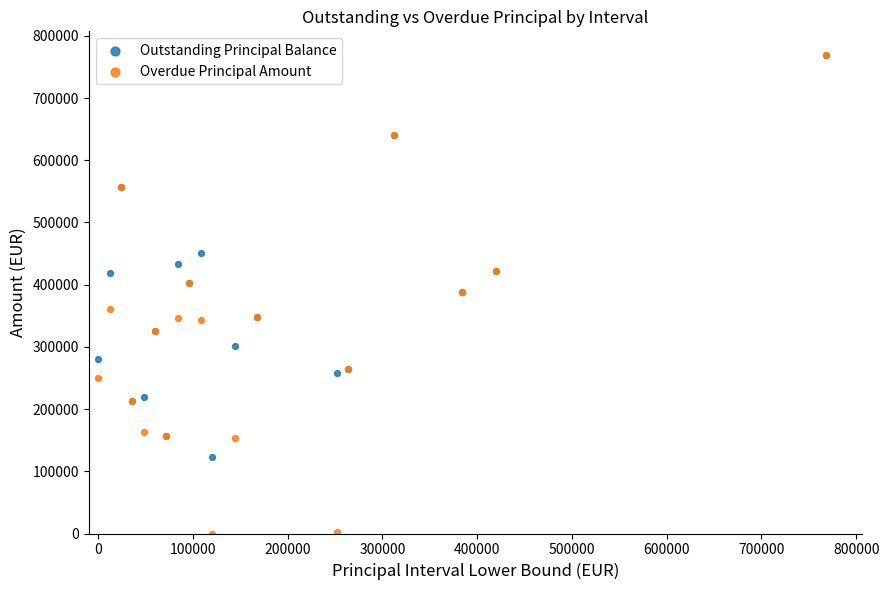

Which series has the largest Y range (max minus min)?

Overdue Principal Amount